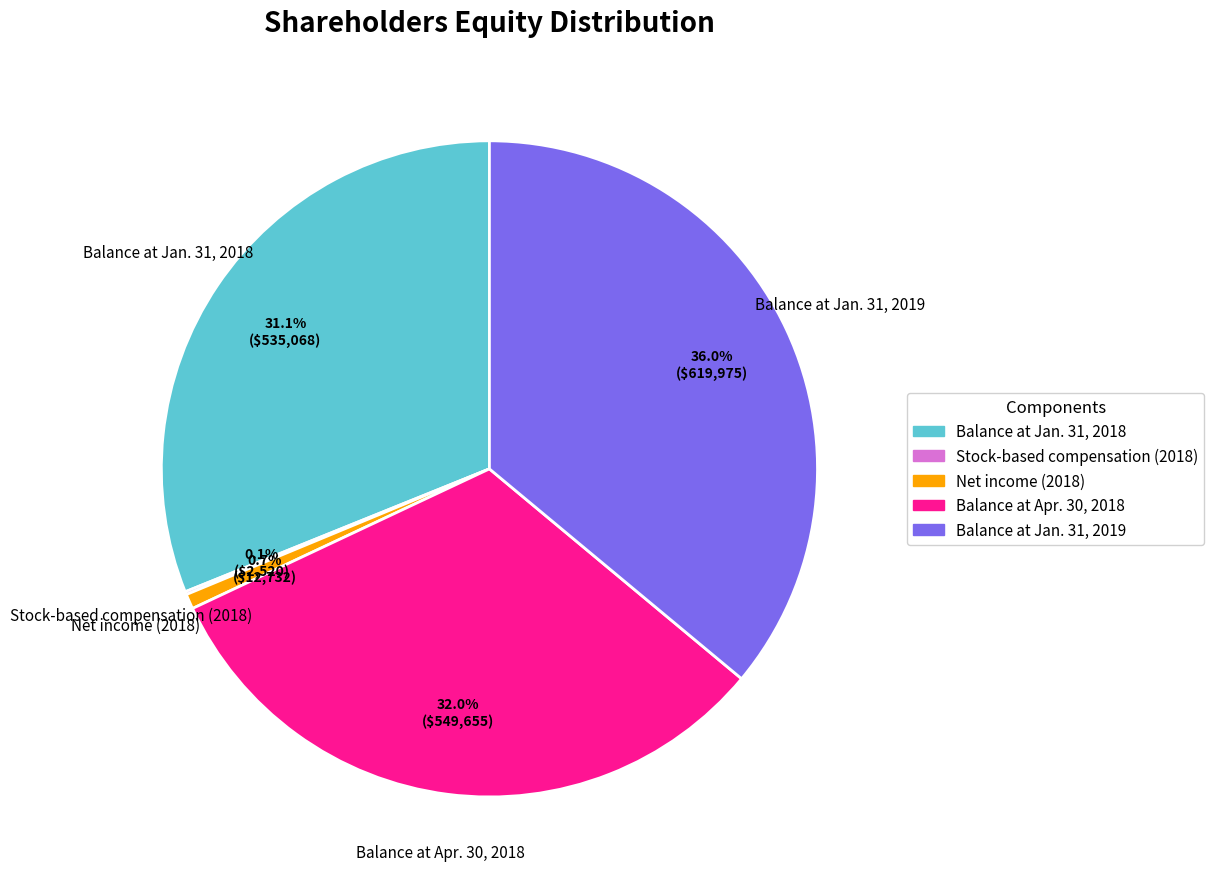

How much of the chart is everything except Balance at Jan. 31, 2018?

68.9%